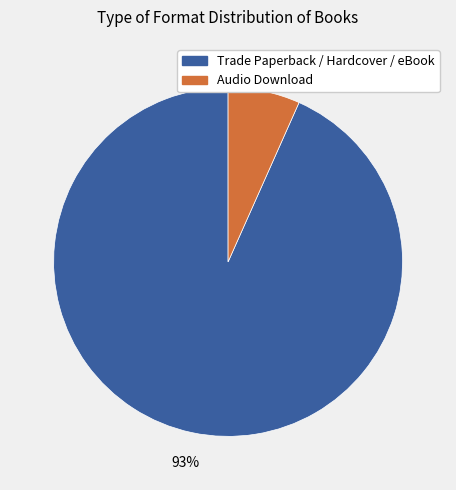

Is there a majority slice in this chart?

Yes